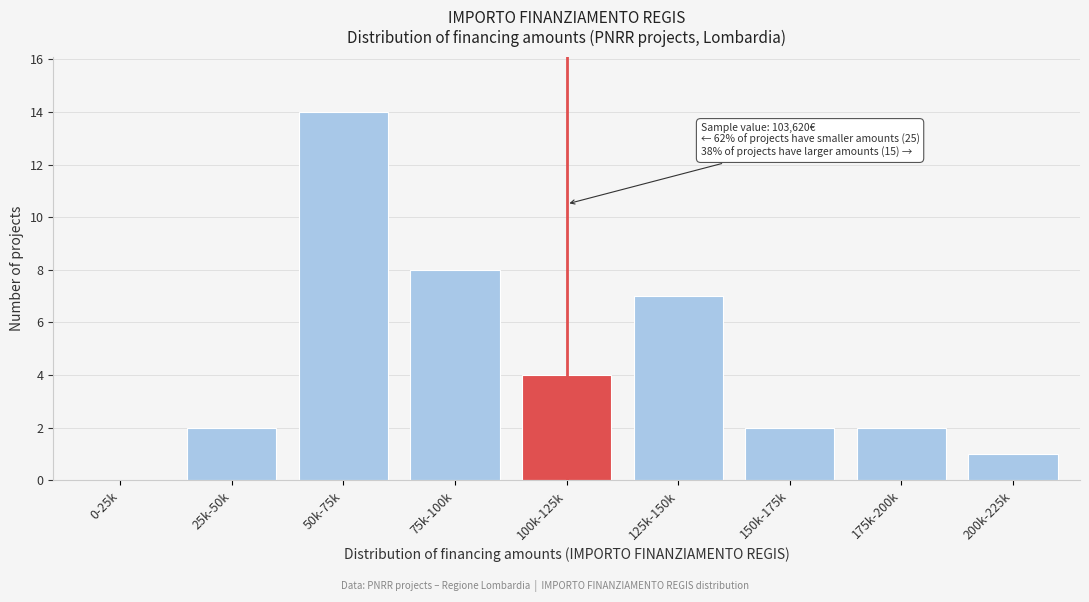

Reading right to left, transcribe all the data shown in this chart.

200k-225k=1	175k-200k=2	150k-175k=2	125k-150k=7	100k-125k=4	75k-100k=8	50k-75k=14	25k-50k=2	0-25k=0